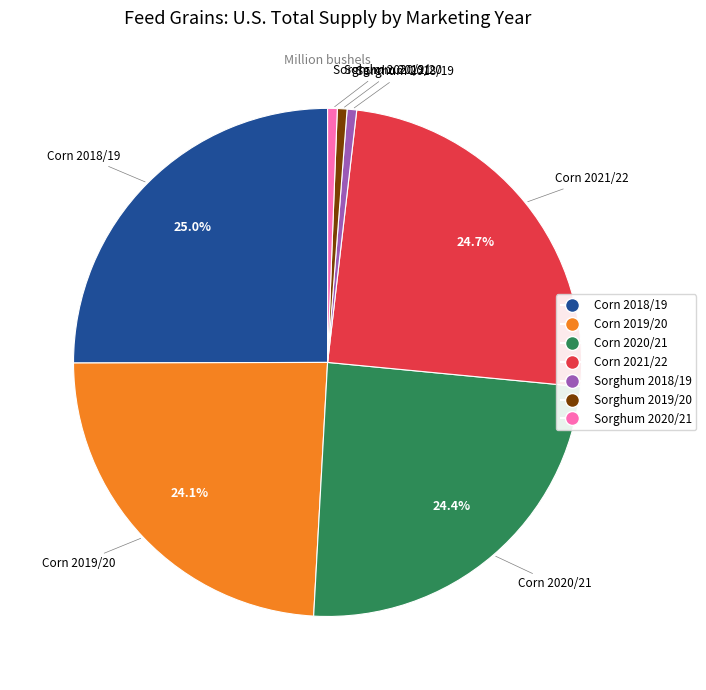

What percentage do Corn 2018/19 and Corn 2020/21 together represent?

49.4%